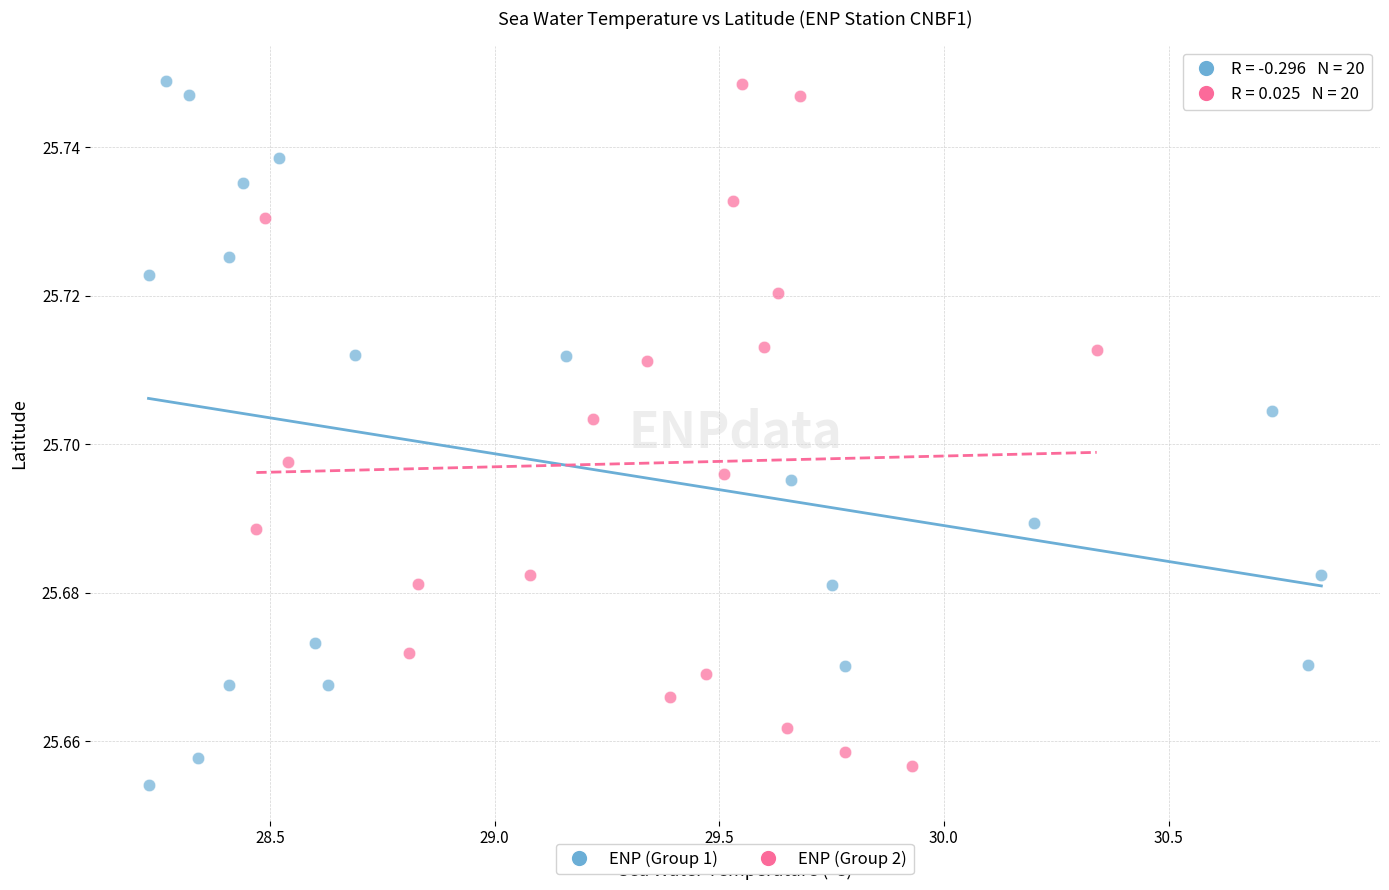

What are all the series names shown in the legend?

ENP (Group 1), ENP (Group 2)